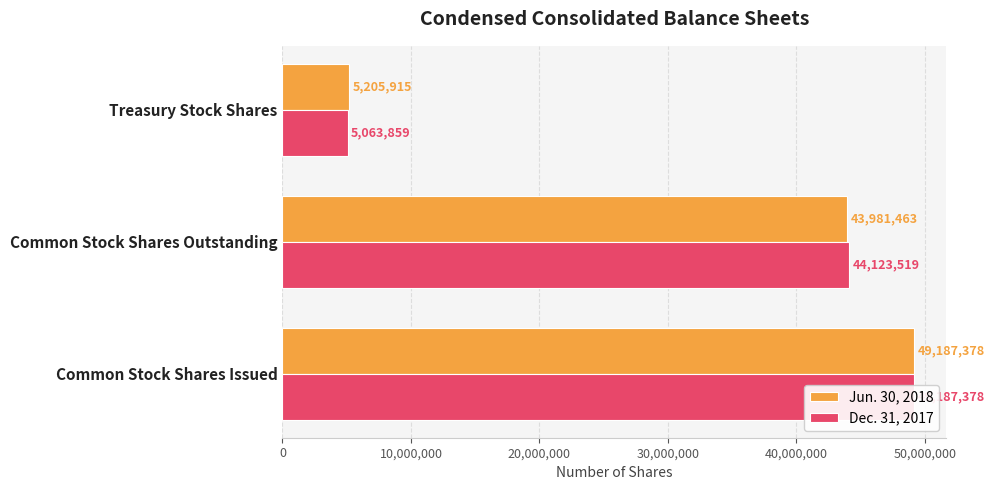

At Treasury Stock Shares, list the series in order from largest to smallest.

Jun. 30, 2018, Dec. 31, 2017